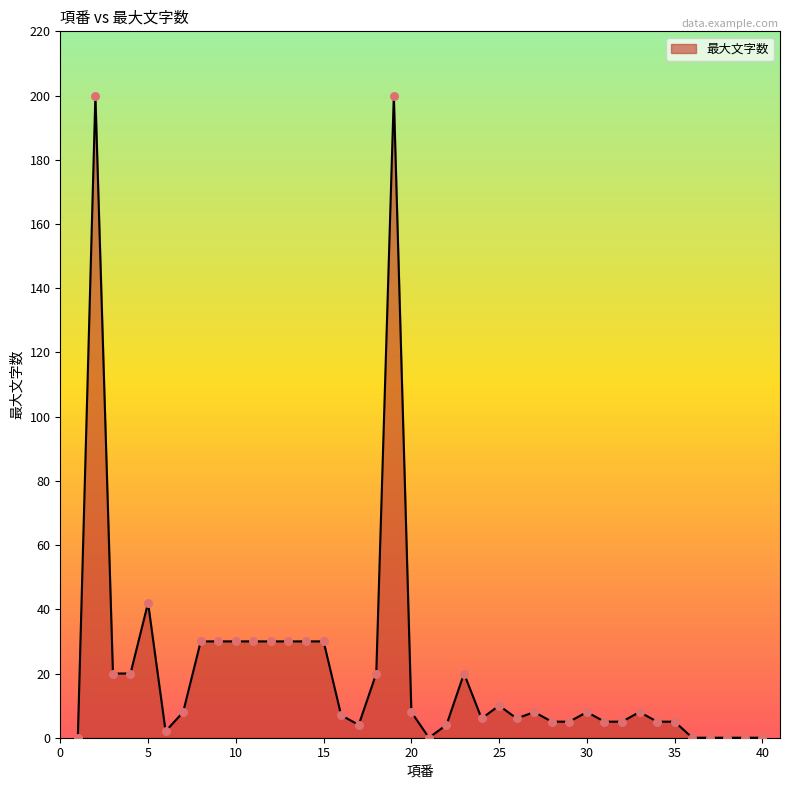

What is the greatest value displayed?

200